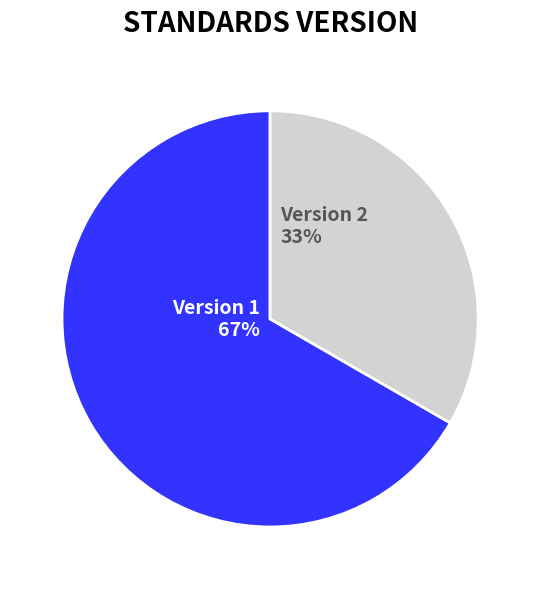

Count the number of slices in the pie.

2